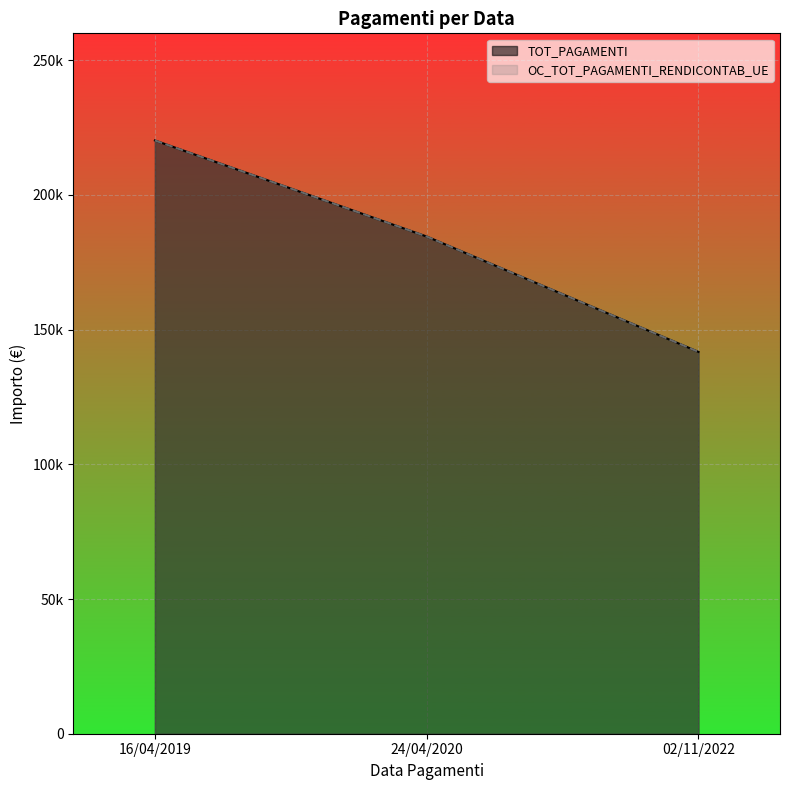

What is the greatest value displayed?

220230.2